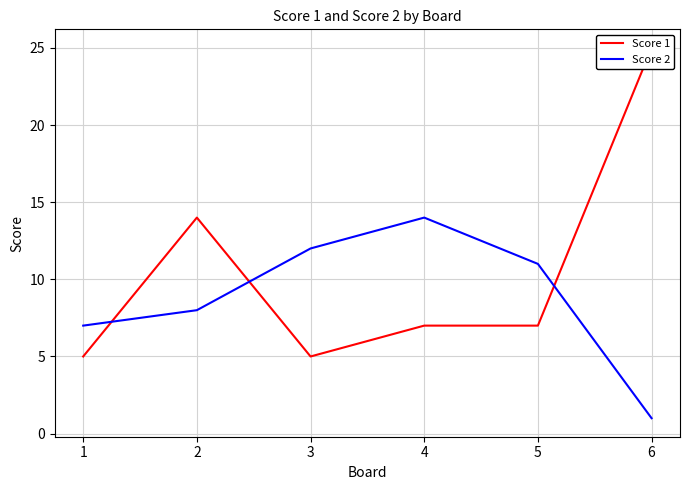

What is the difference between the highest and lowest values at 1?

2